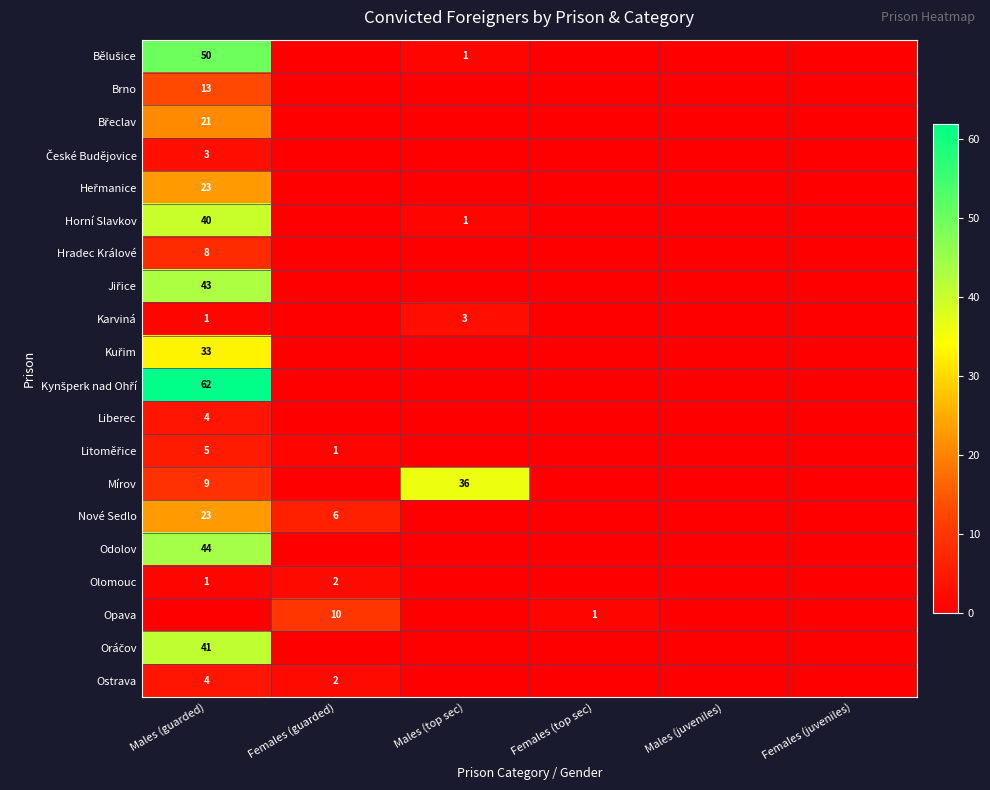

Is it true that Hradec Králové equals 14 at Males (guarded)?

False